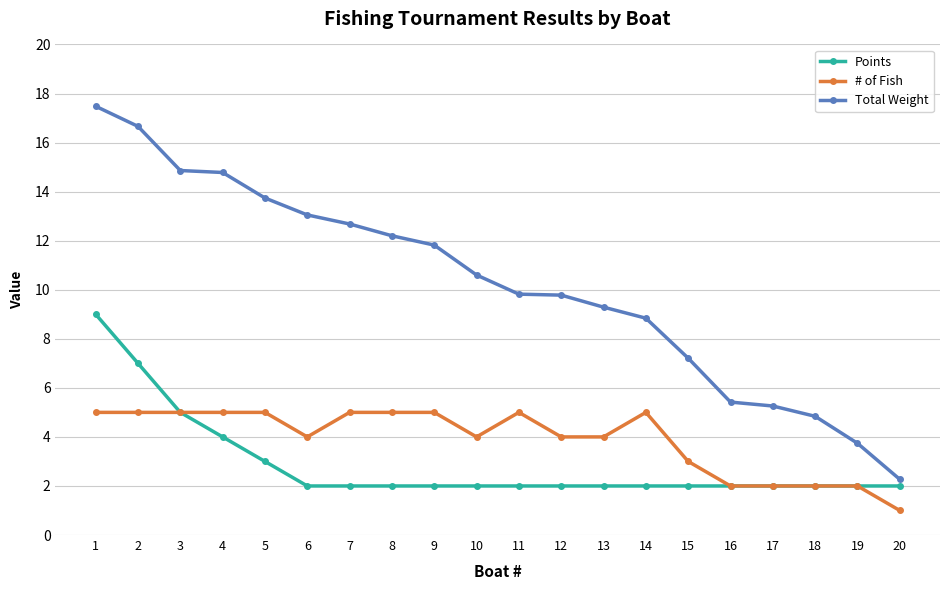

What are all the series names shown in the legend?

Points, # of Fish, Total Weight